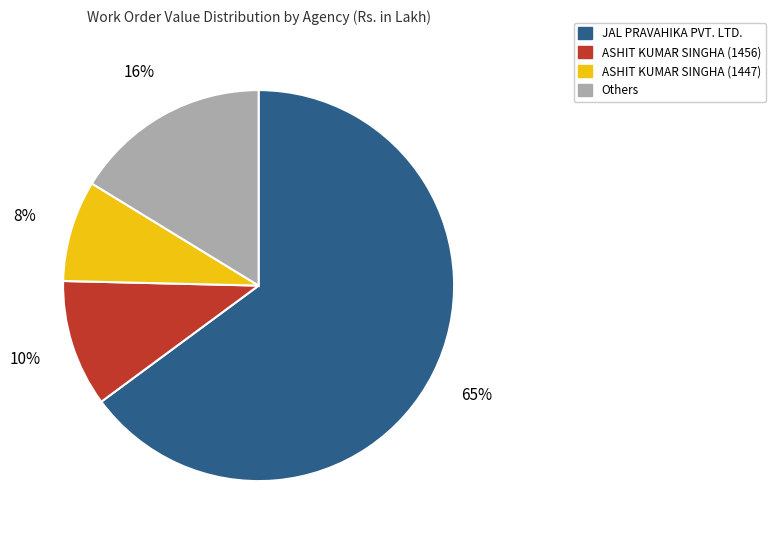

Does any single category account for the majority?

Yes